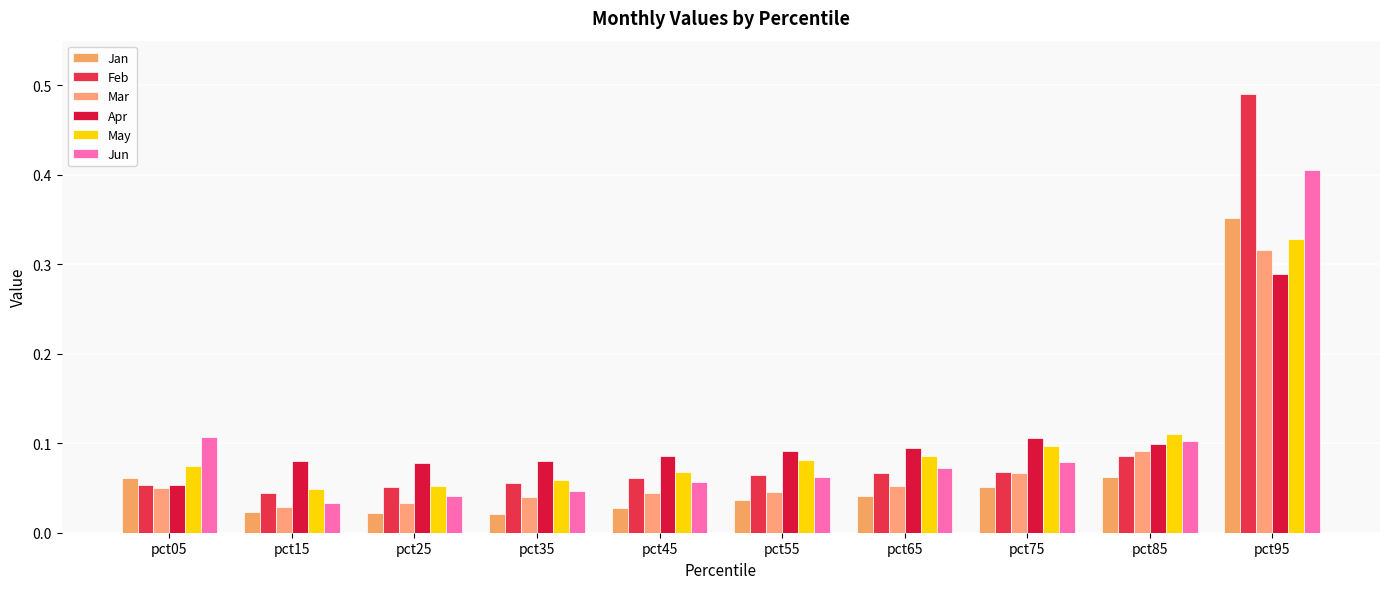

At pct45, list the series in order from smallest to largest.

Jan, Mar, Jun, Feb, May, Apr